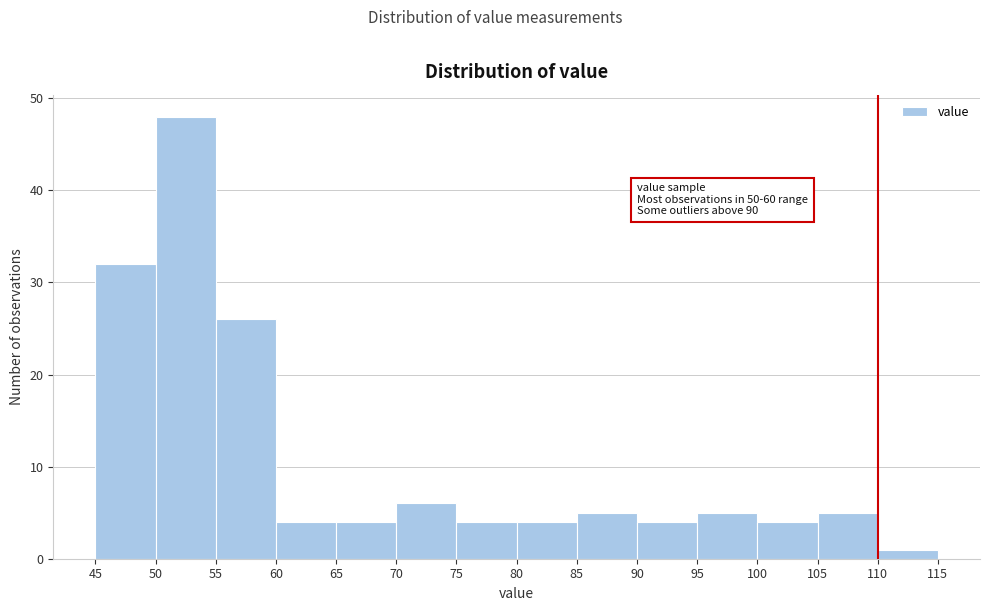

Which range on the x-axis has the tallest bar?

50 to 55